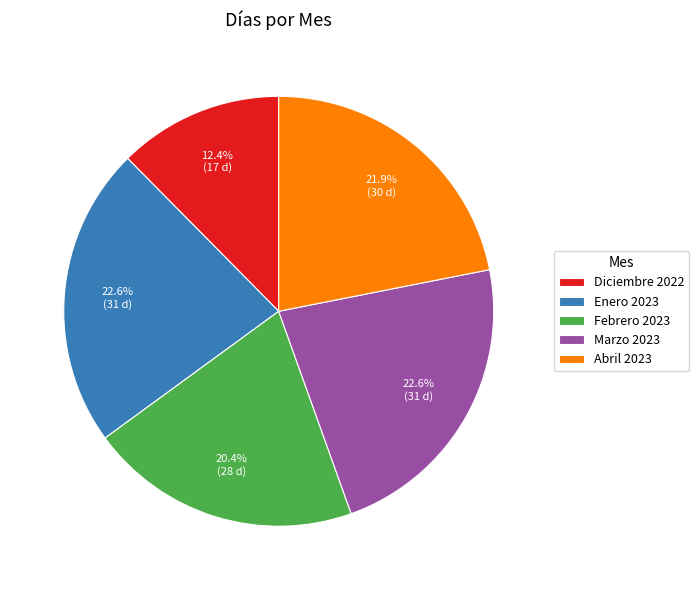

To the nearest percent, what percentage of the pie is Diciembre 2022?

12%